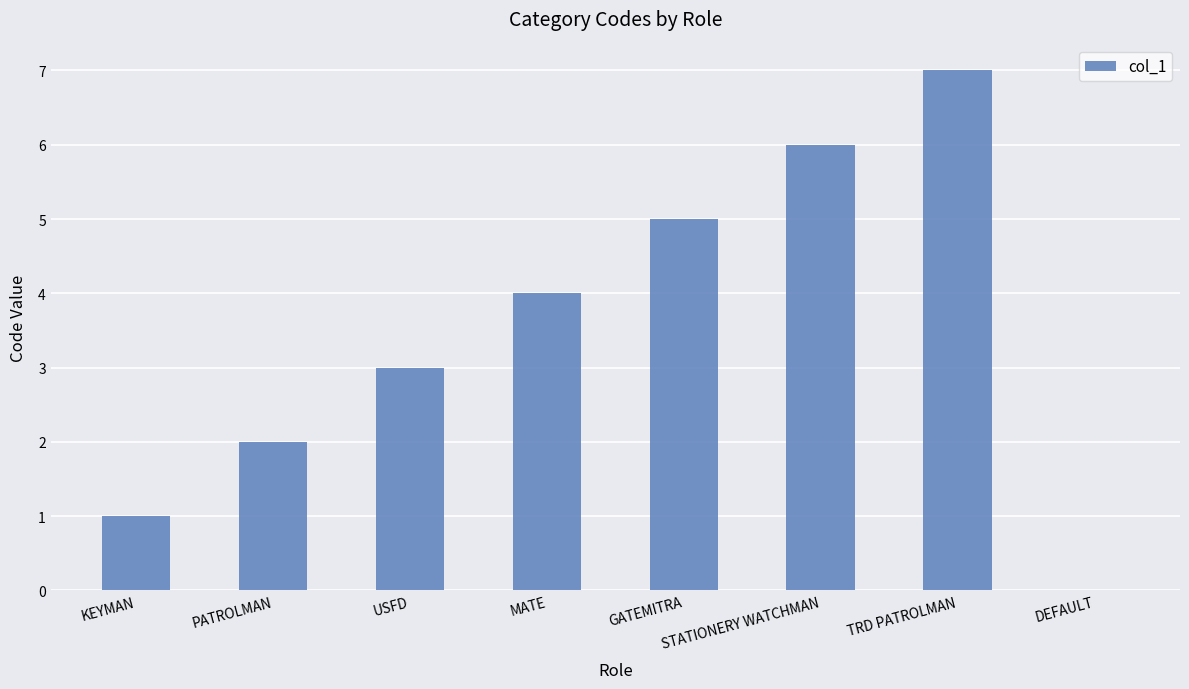

At which category does the chart reach its peak across all series?

TRD PATROLMAN